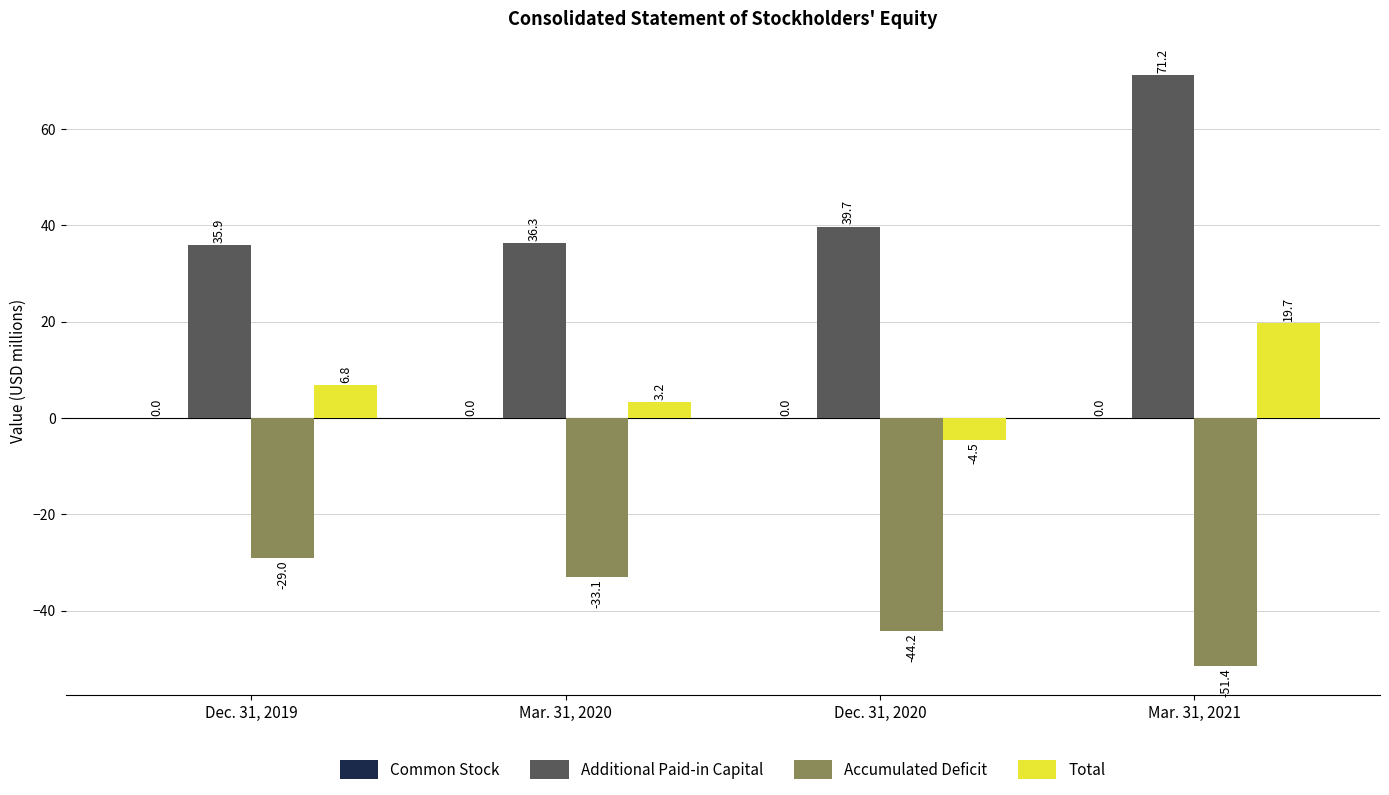

At which category is the sum across all series the highest?

Mar. 31, 2021